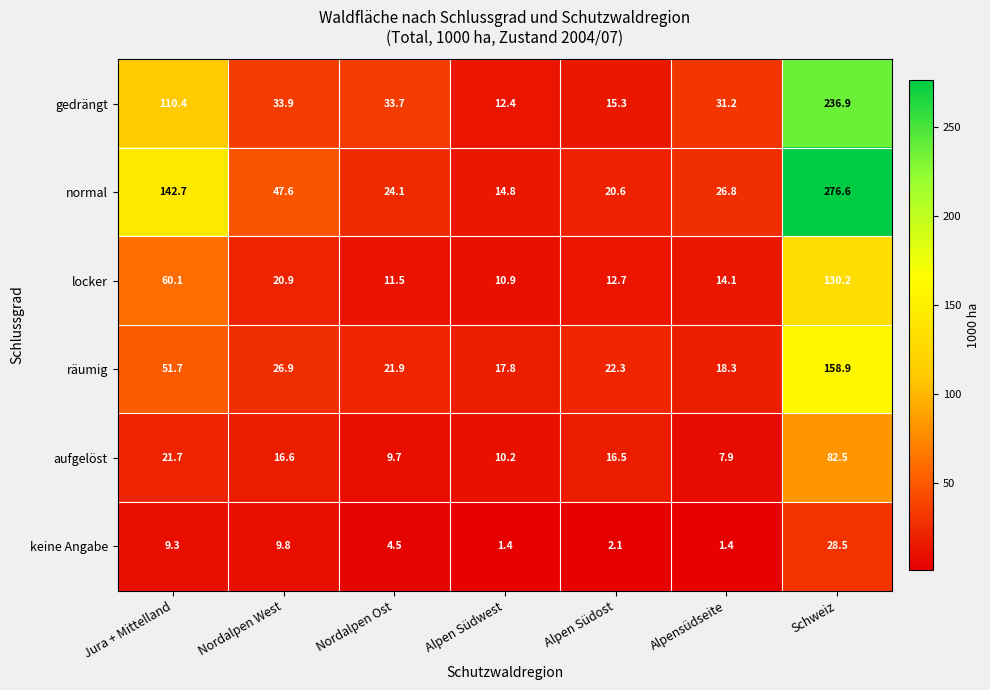

The locker series shows 86.6 at Jura + Mittelland. True or false?

False